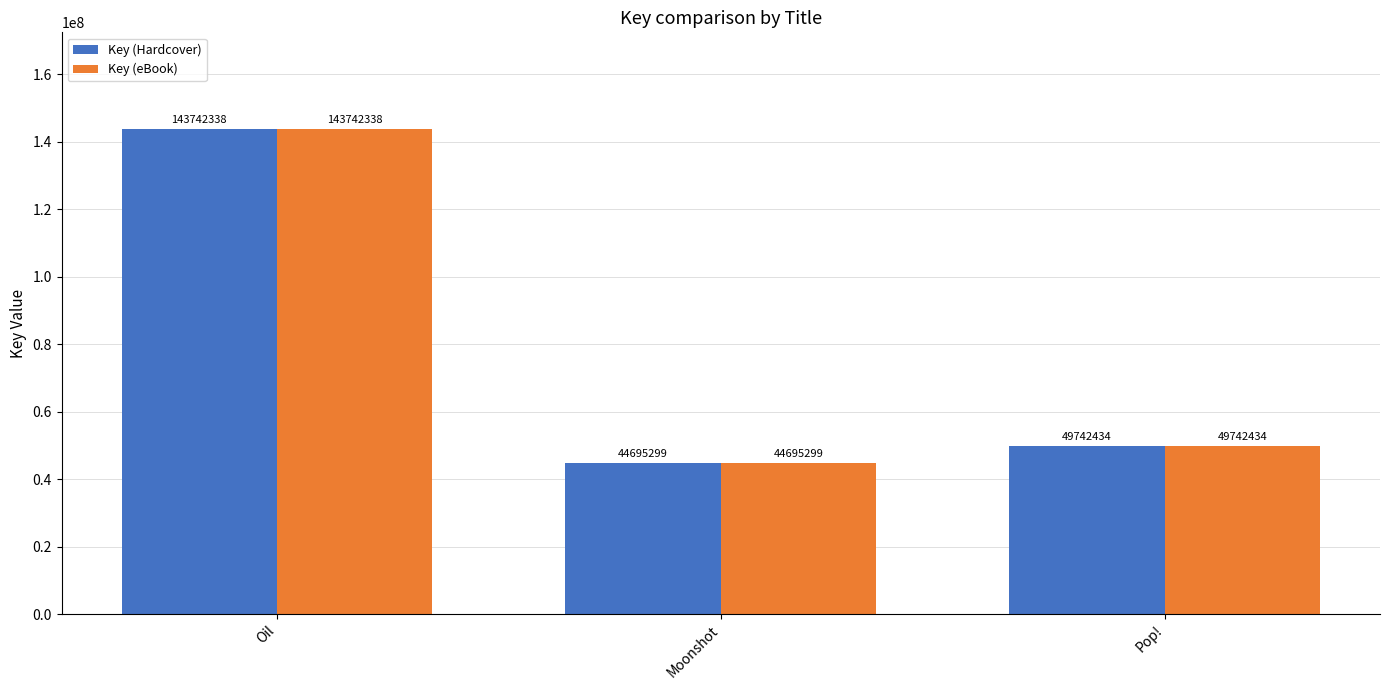

At which label is Key (Hardcover) closest to 94218818?

Pop!